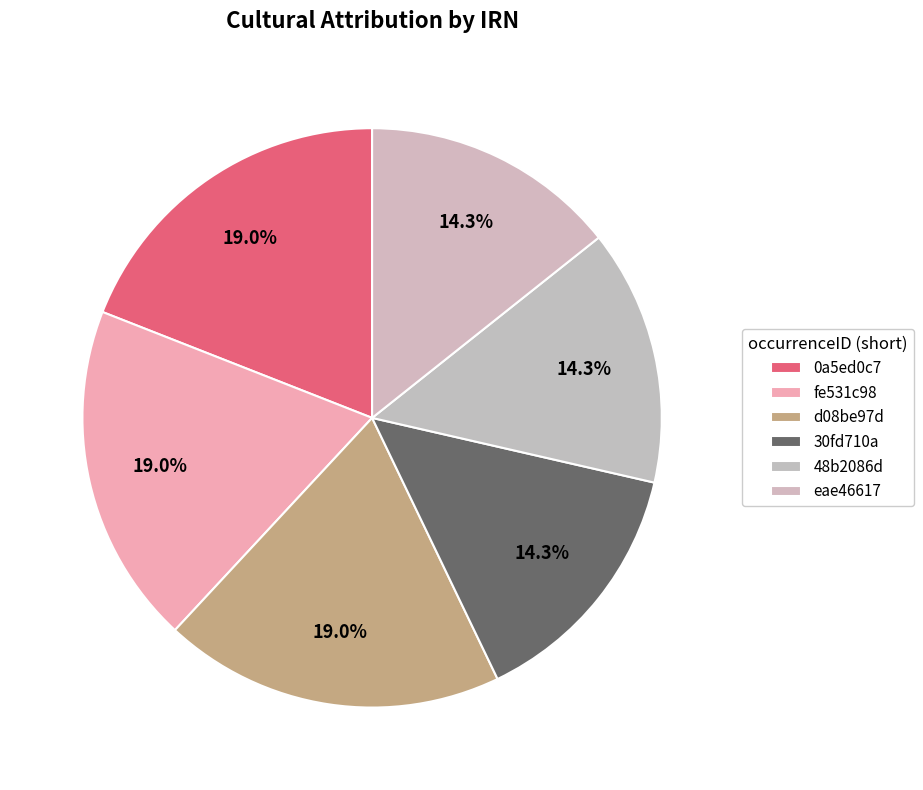

Rank the categories by value from highest to lowest.

d08be97d, fe531c98, 0a5ed0c7, eae46617, 48b2086d, 30fd710a